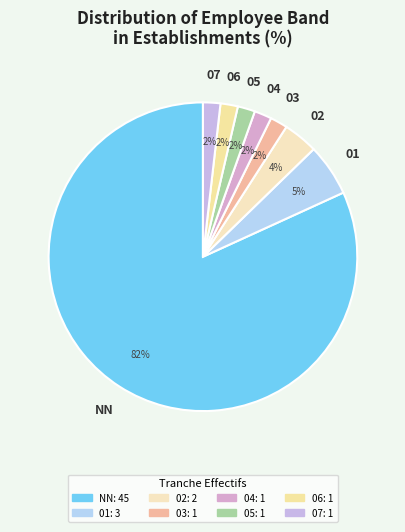

Which category has the biggest portion of the pie?

NN